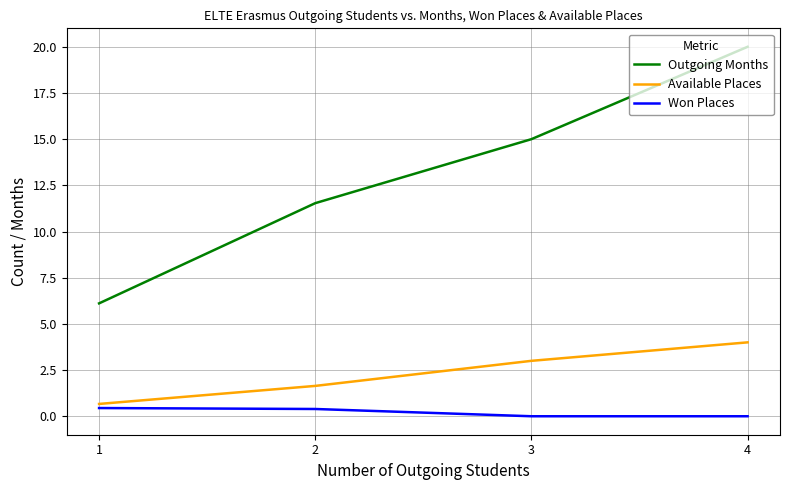

Reading right to left, what are all the values shown in this chart?

Outgoing Months: 20.0	15.0	11.5	6.1
Available Places: 4.0	3.0	1.6	0.7
Won Places: 0.0	0.0	0.4	0.4